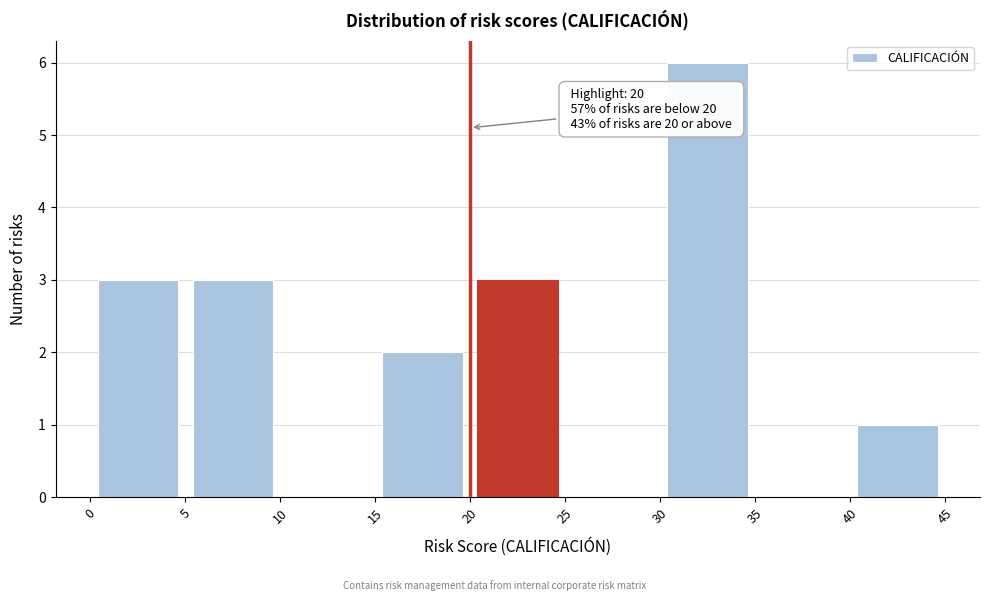

Over which range of the x-axis is the bar tallest?

30 to 35